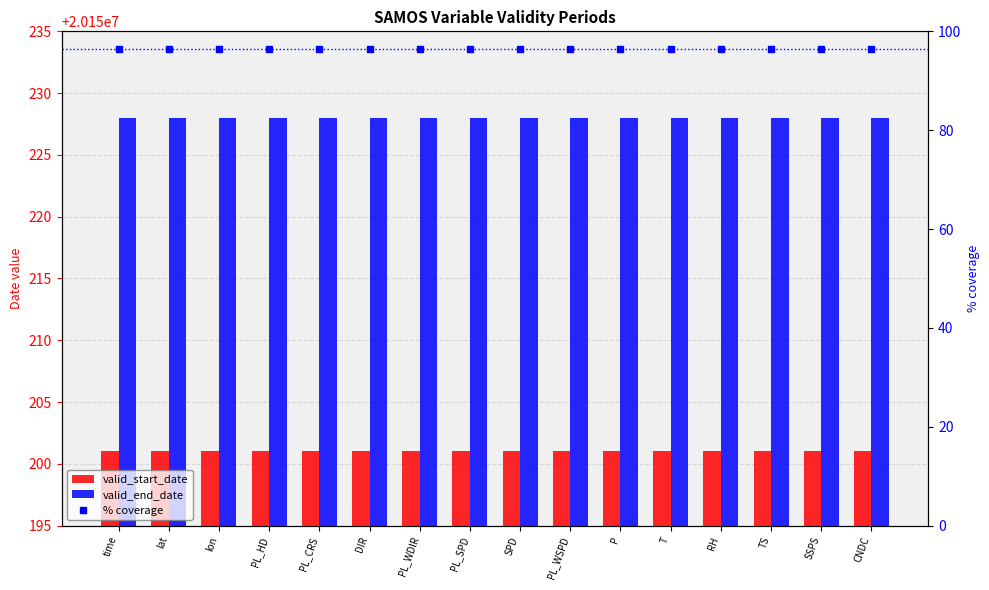

Where is valid_end_date nearest to the value 20150228?

time